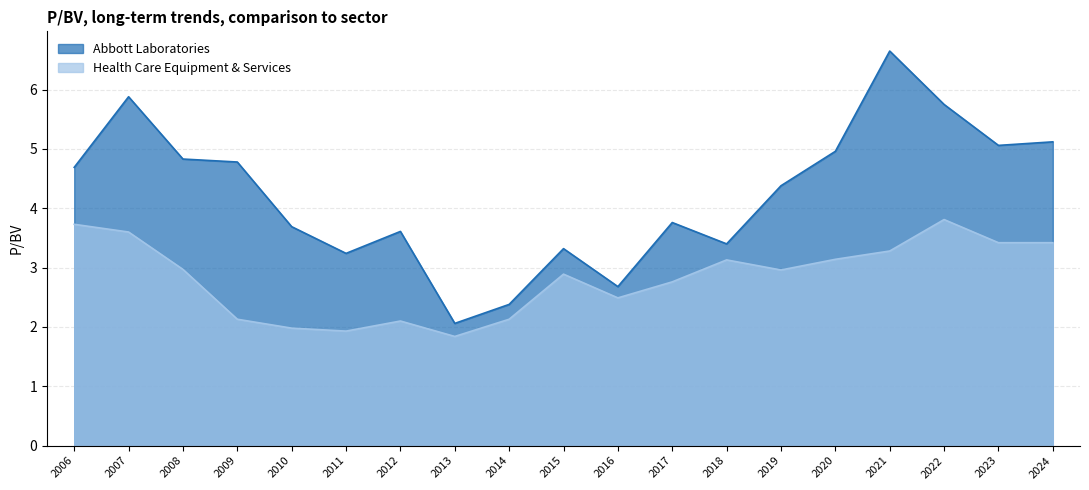

True or false: Health Care Equipment & Services and Abbott Laboratories intersect in this chart.

False